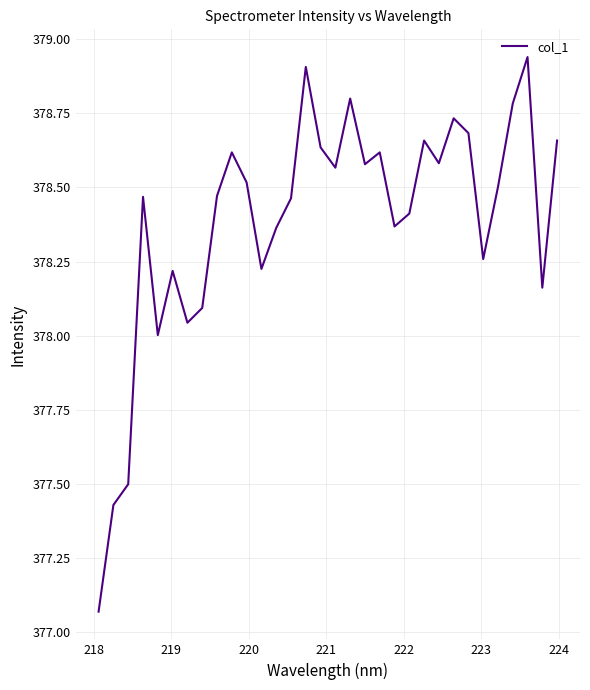

What is the difference between the maximum and minimum values?

1.9